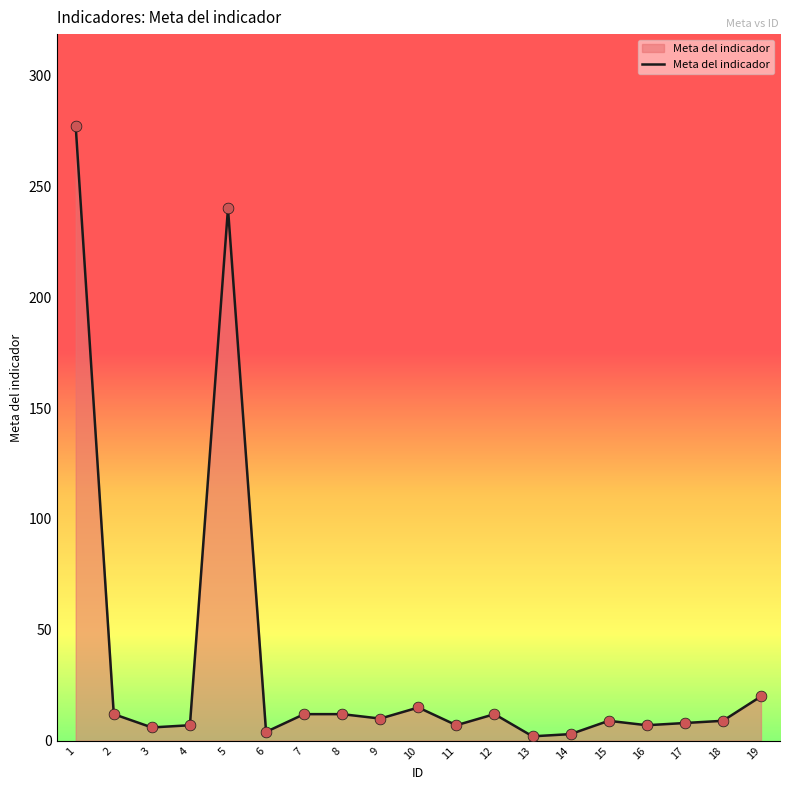

What is the change in value from 7 to 19?

+8